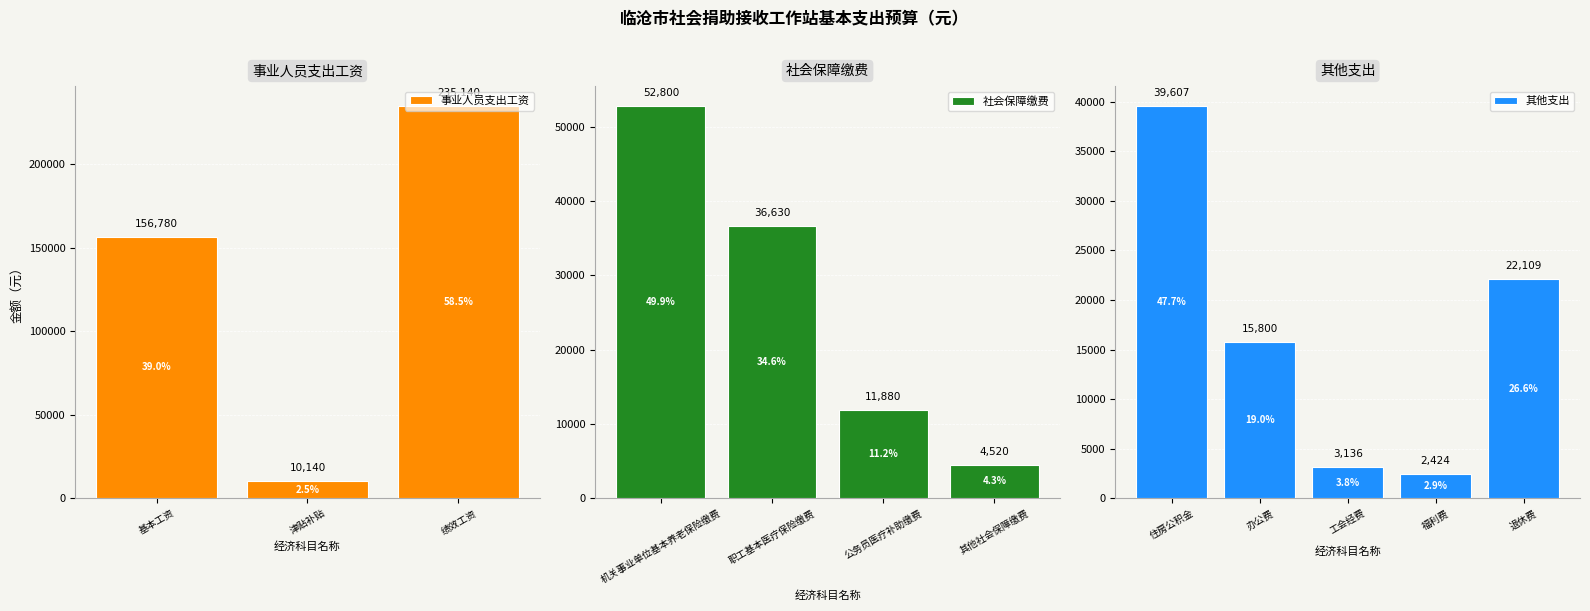

What is the average value of the 事业人员支出工资 series?

134020